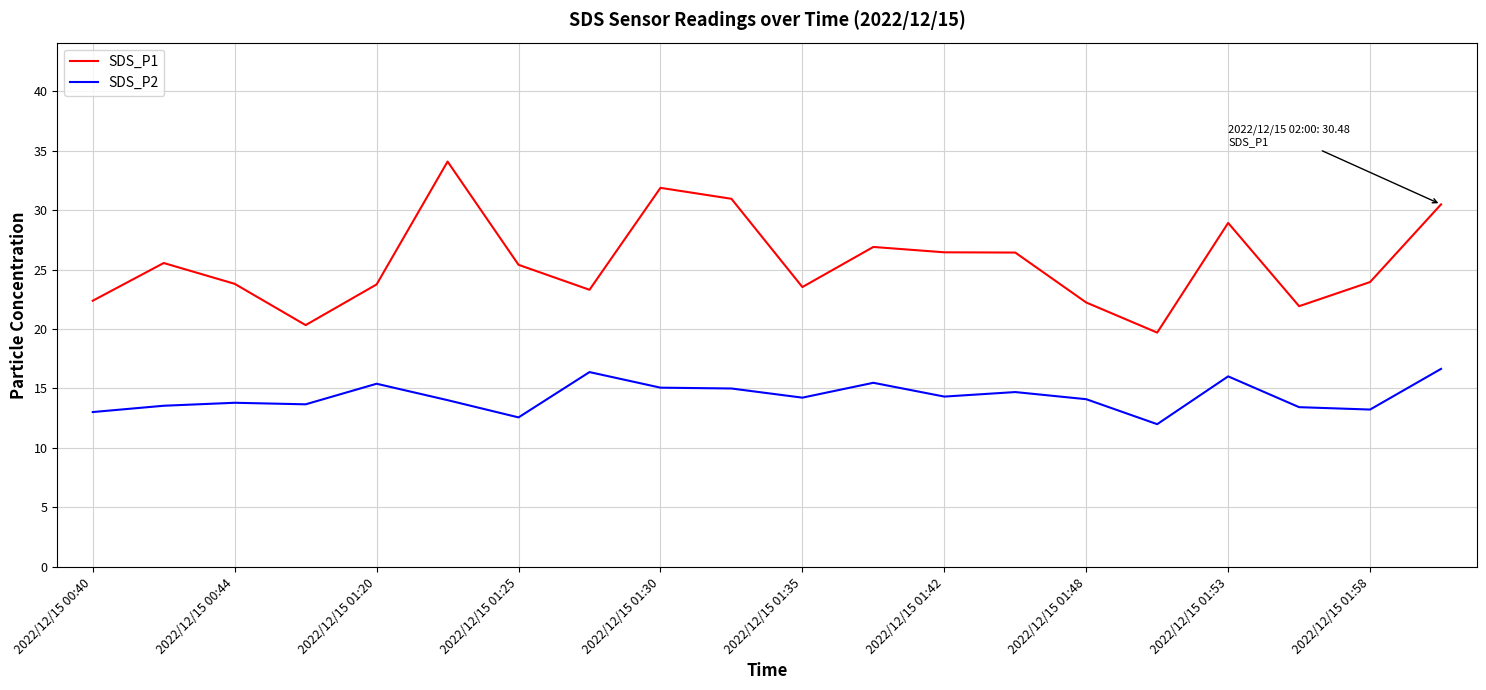

In SDS_P1, how many points are higher than both neighbors (excluding endpoints)?

5